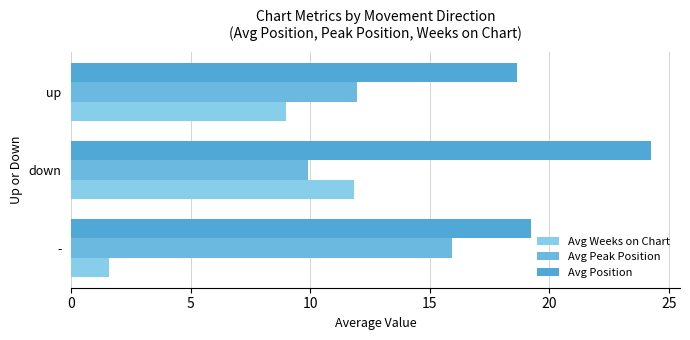

What is the smallest value displayed?

1.6